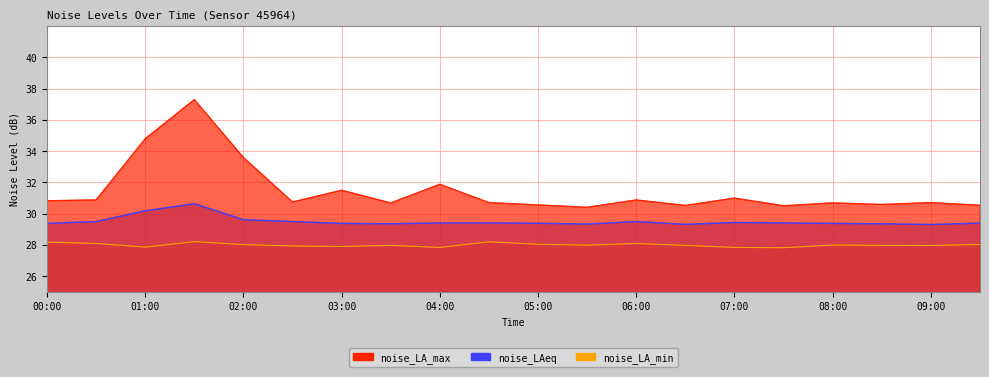

True or false: noise_LA_min and noise_LA_max intersect in this chart.

False